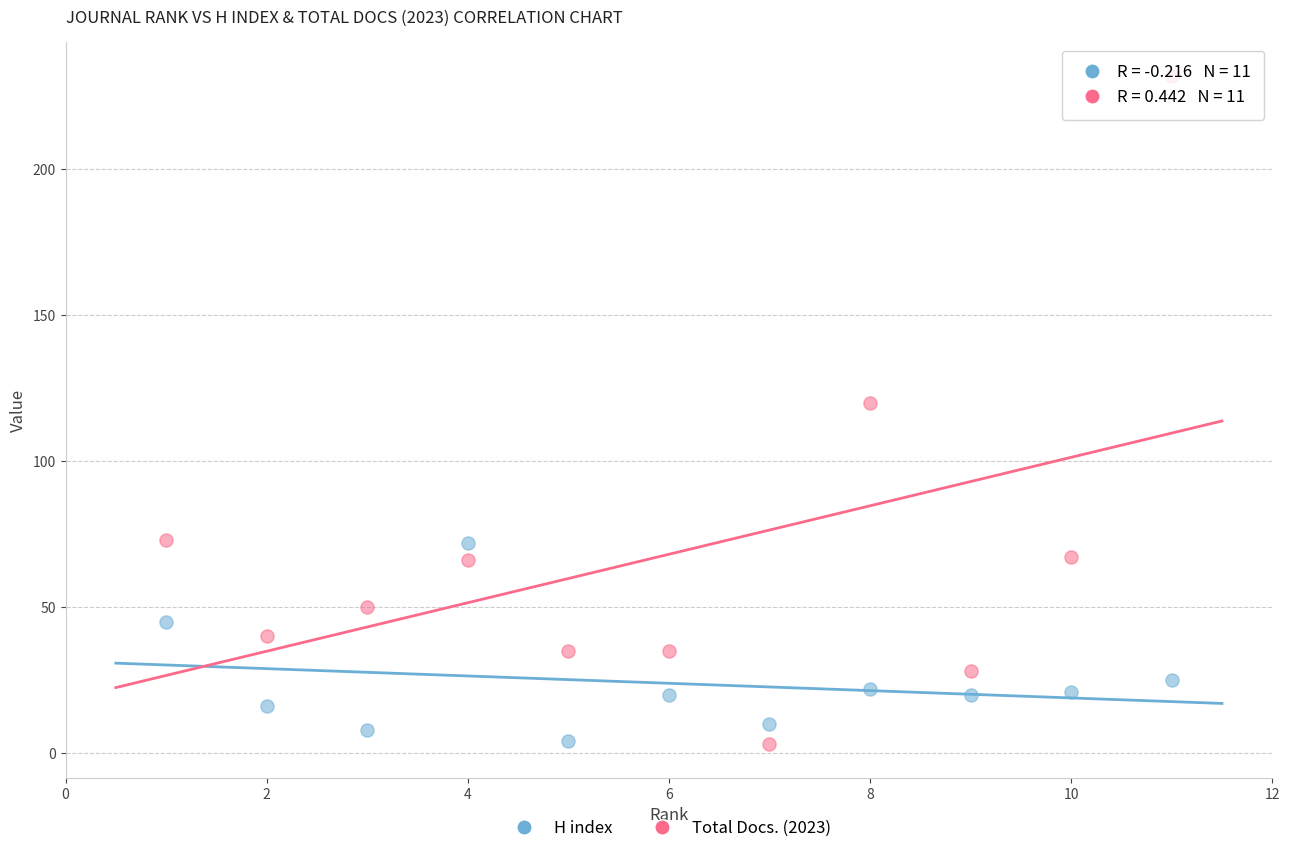

Across all series, what Y value is closest to 117?

120